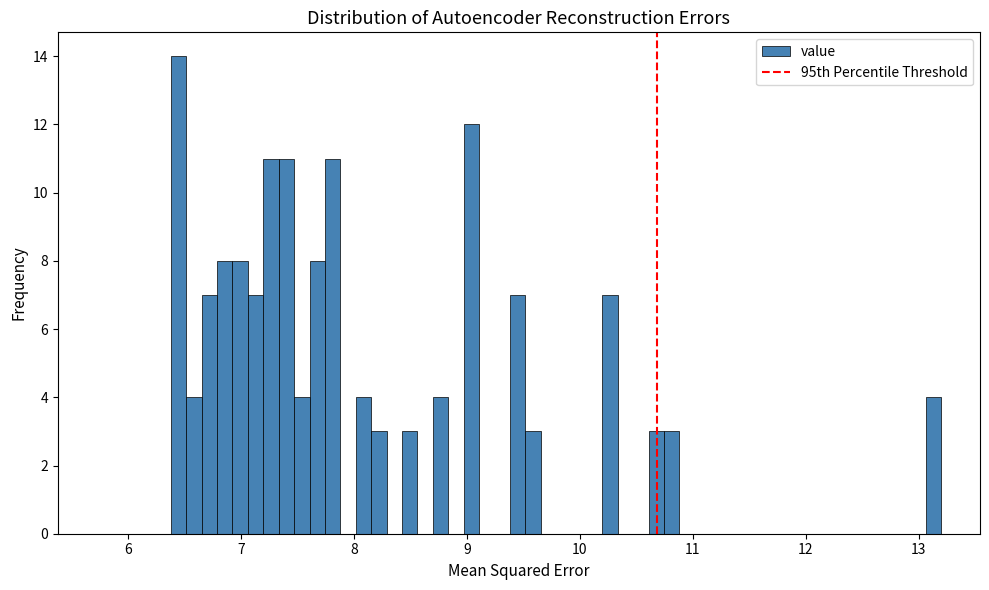

Read against the x-axis, roughly where is the centre of the tallest bar?

6.4